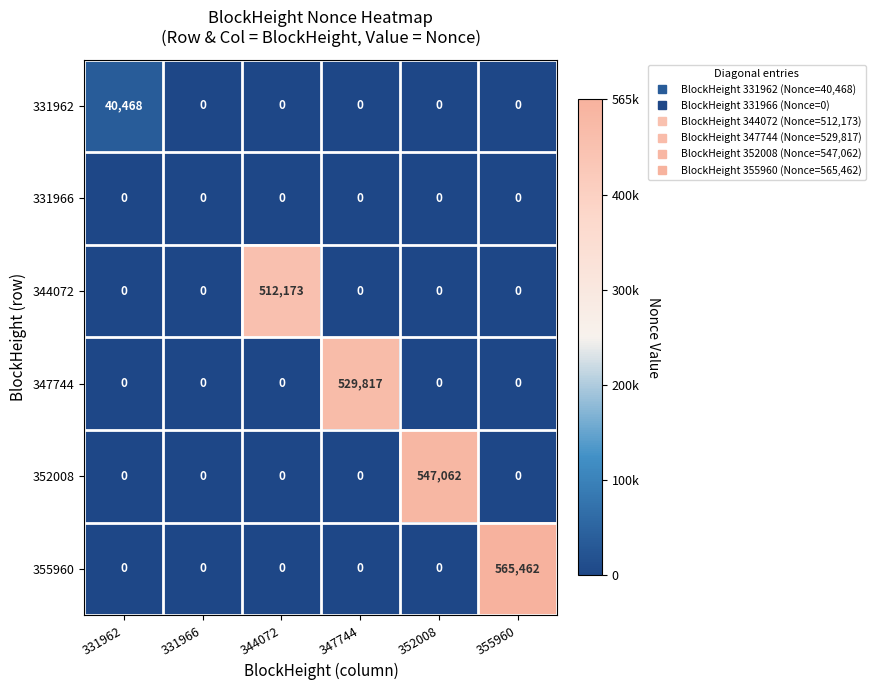

At which label does 331962 reach its peak?

331962